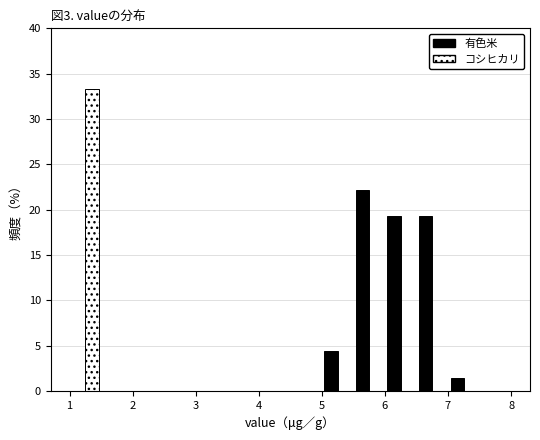

What is the height of the 有色米 bar covering 6.5 to 7.0 on the x-axis? The values are not printed on the chart, so give them approximately, as read against the axis.

19.5